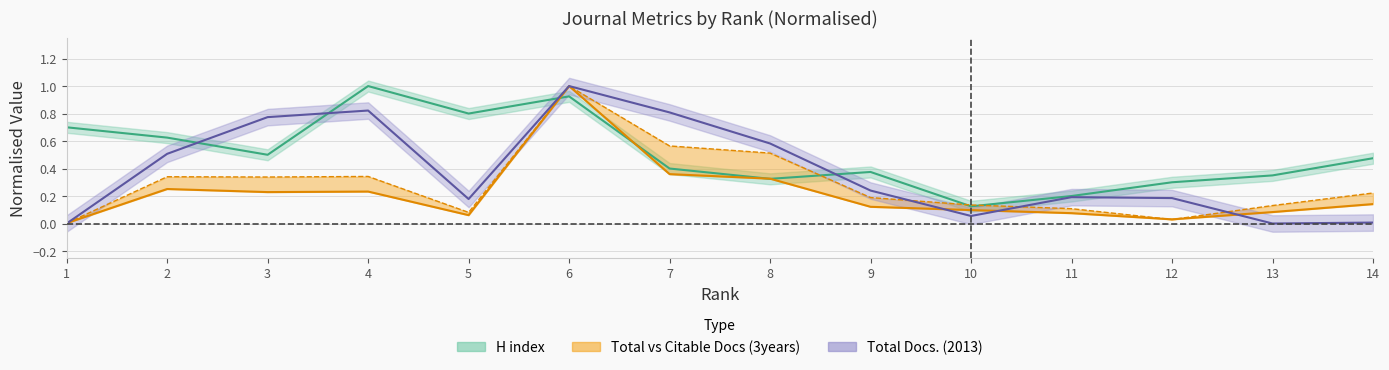

Reading left to right, list all the values displayed in this chart.

H index: 1=0.7	2=0.6	3=0.5	4=1.0	5=0.8	6=0.9	7=0.4	8=0.3	9=0.4	10=0.1	11=0.2	12=0.3	13=0.3	14=0.5
Total Docs. (3years): 1=0.0	2=0.3	3=0.2	4=0.2	5=0.1	6=1.0	7=0.4	8=0.3	9=0.1	10=0.1	11=0.1	12=0.0	13=0.1	14=0.1
Citable Docs. (3years): 1=0.0	2=0.3	3=0.3	4=0.3	5=0.1	6=1.0	7=0.6	8=0.5	9=0.2	10=0.1	11=0.1	12=0.0	13=0.1	14=0.2
Total Docs. (2013): 1=0.0	2=0.5	3=0.8	4=0.8	5=0.2	6=1.0	7=0.8	8=0.6	9=0.2	10=0.1	11=0.2	12=0.2	13=0.0	14=0.0